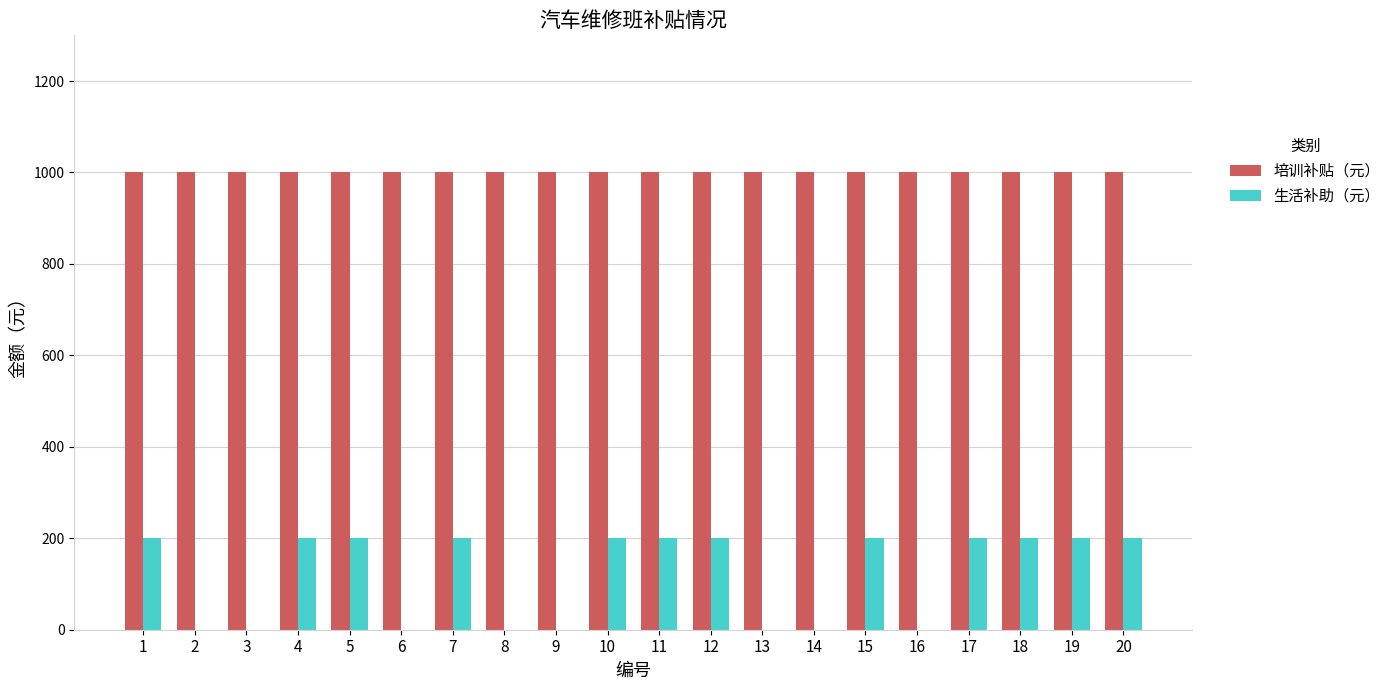

Reading right to left, transcribe all the data shown in this chart.

培训补贴（元）: 20=1000	19=1000	18=1000	17=1000	16=1000	15=1000	14=1000	13=1000	12=1000	11=1000	10=1000	9=1000	8=1000	7=1000	6=1000	5=1000	4=1000	3=1000	2=1000	1=1000
生活补助（元）: 20=200	19=200	18=200	17=200	16=0	15=200	14=0	13=0	12=200	11=200	10=200	9=0	8=0	7=200	6=0	5=200	4=200	3=0	2=0	1=200